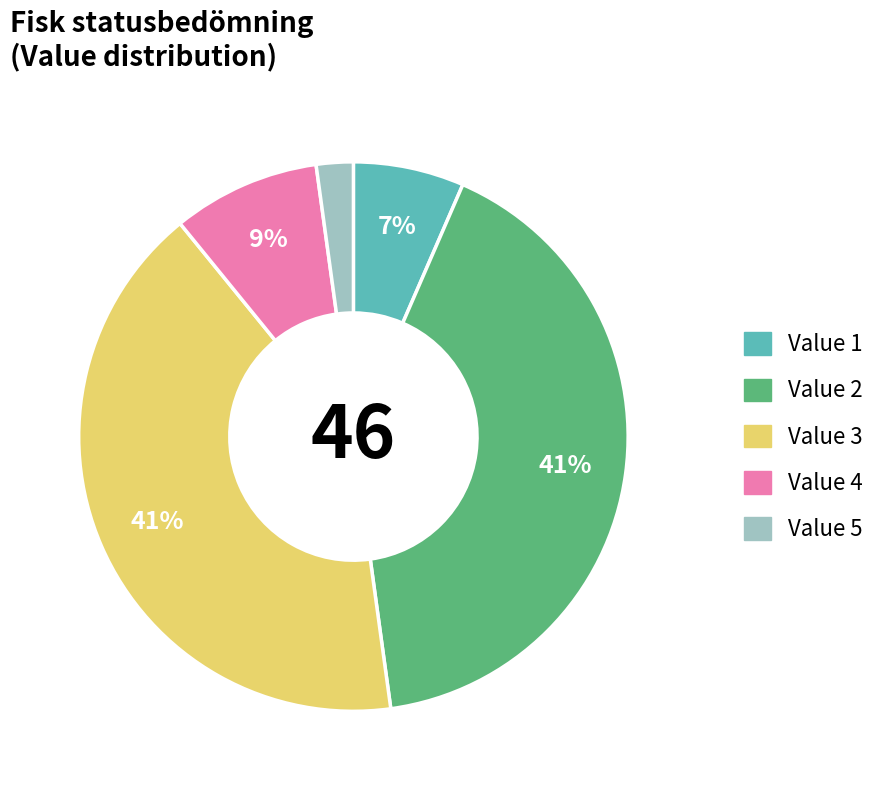

Which has a higher value, Value 2 or Value 4?

Value 2